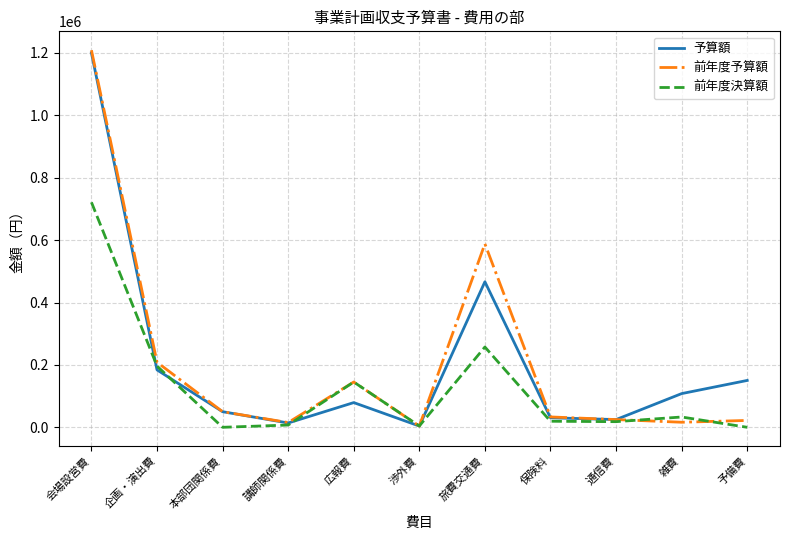

What is the sum of all 前年度予算額 values?

2316000